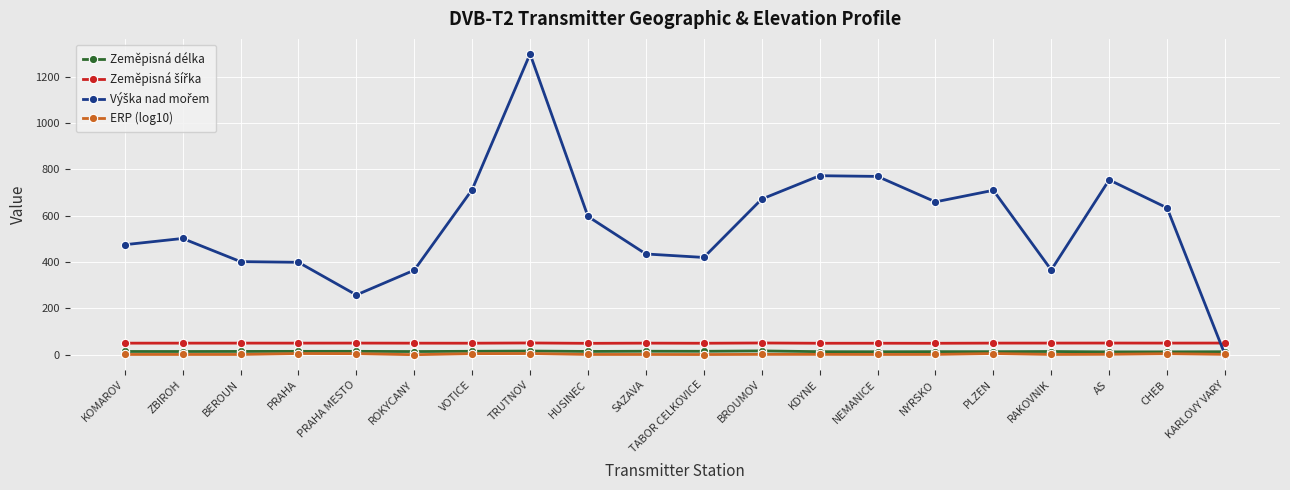

What is the label of the 17th point from the left?

RAKOVNIK